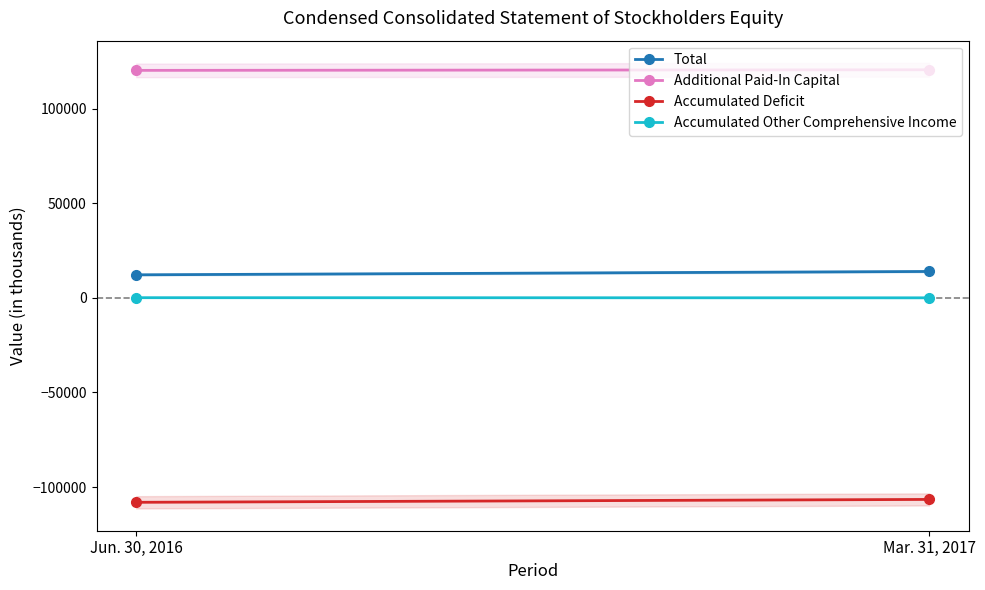

What is the difference between the highest and lowest values at Jun. 30, 2016?

228226